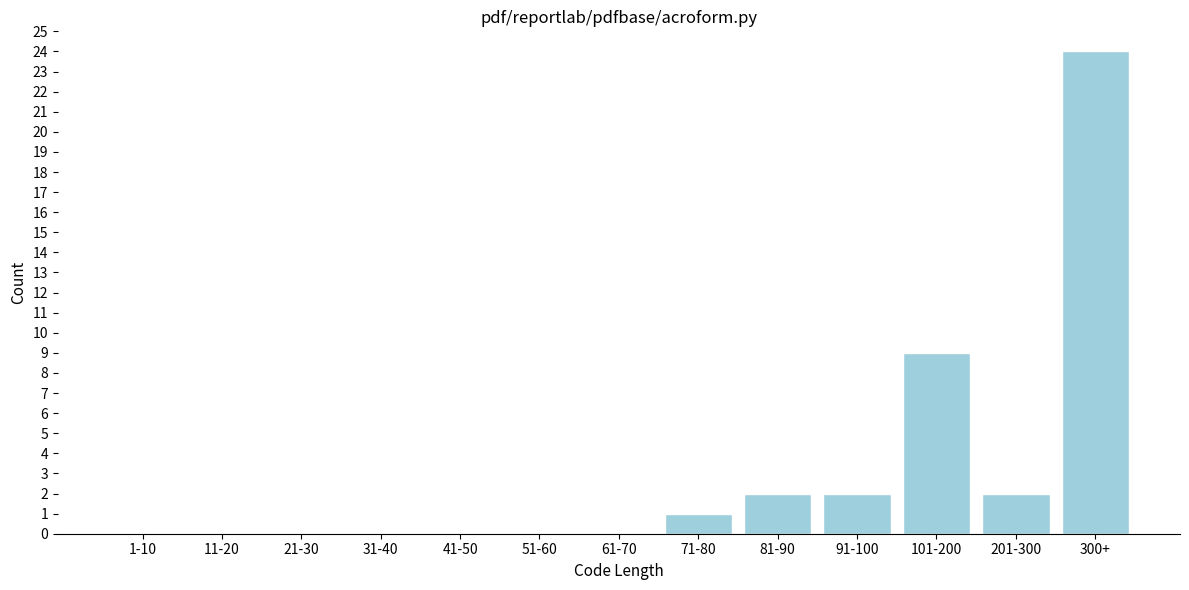

Reading left to right, extract all data points from this chart.

1-10=0	11-20=0	21-30=0	31-40=0	41-50=0	51-60=0	61-70=0	71-80=1	81-90=2	91-100=2	101-200=9	201-300=2	300+=24